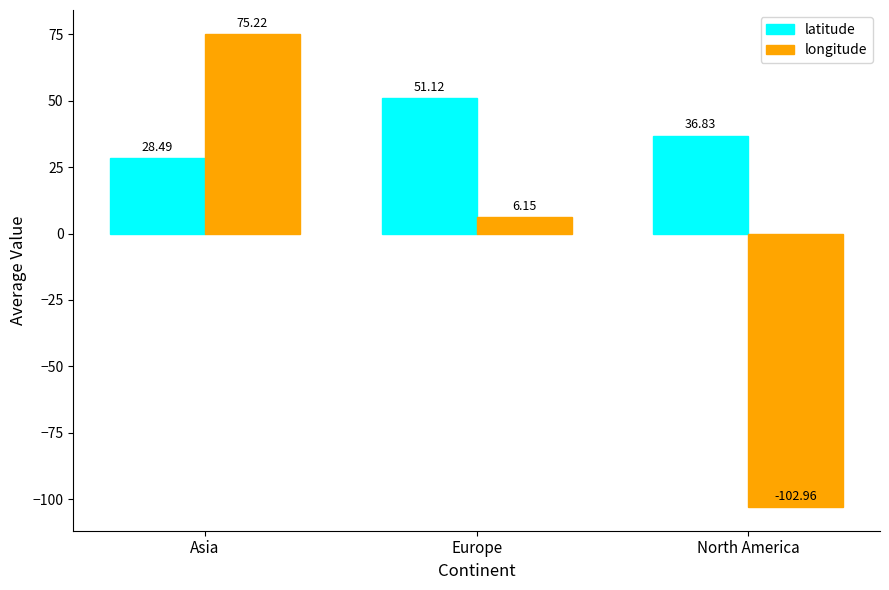

What is the total value across all series at Europe?

57.3